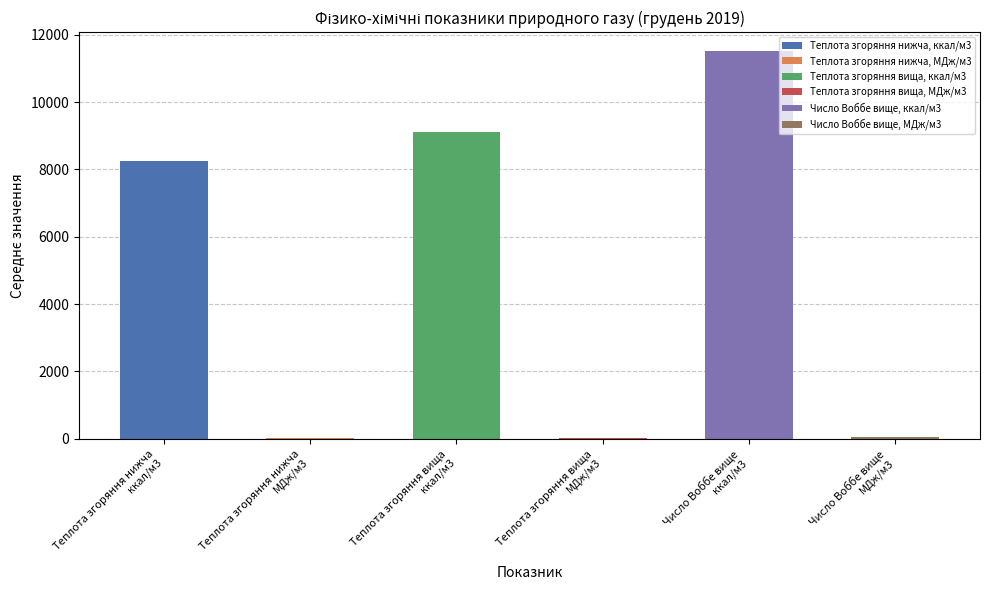

What is the greatest value displayed?

11499.4